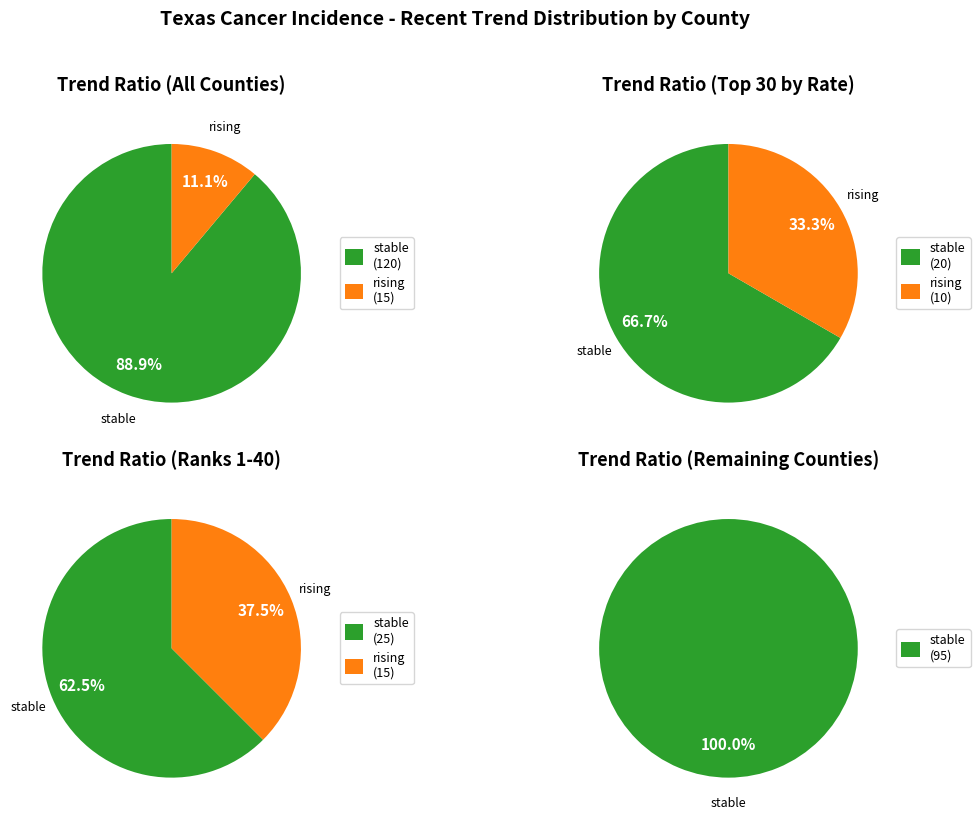

What percentage is NOT represented by rising?

88.9%